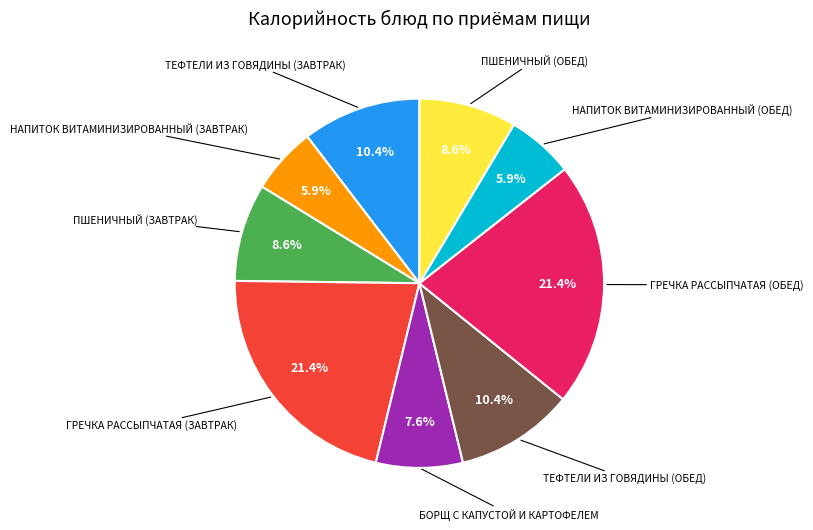

Is there any slice that represents more than half of the pie?

No